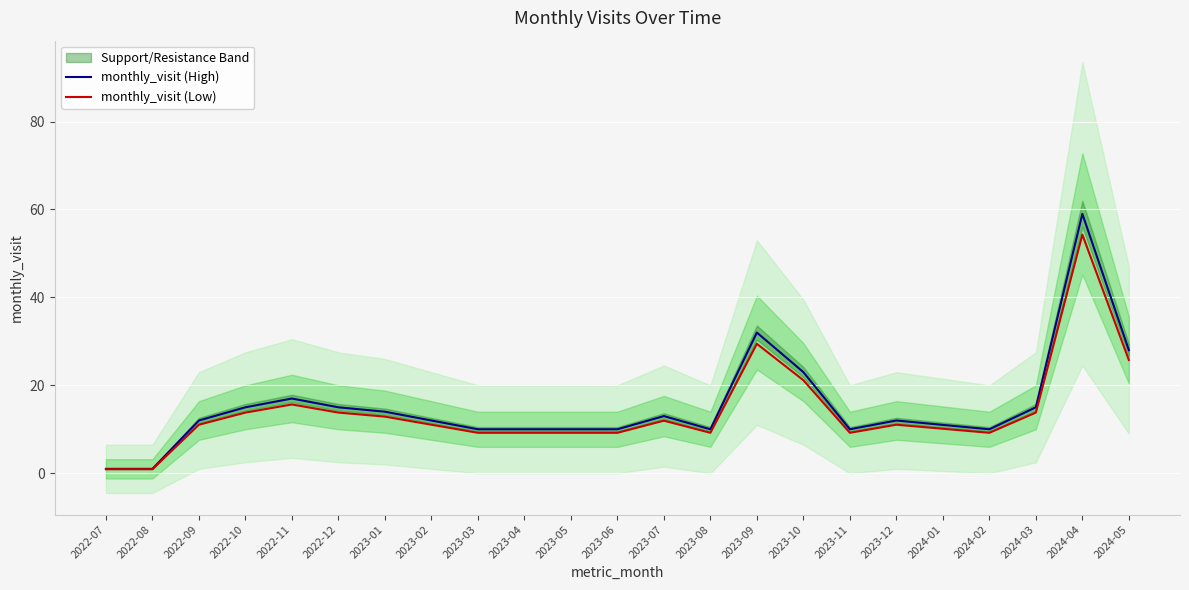

Does the chart display data point markers on the line(s)?

No